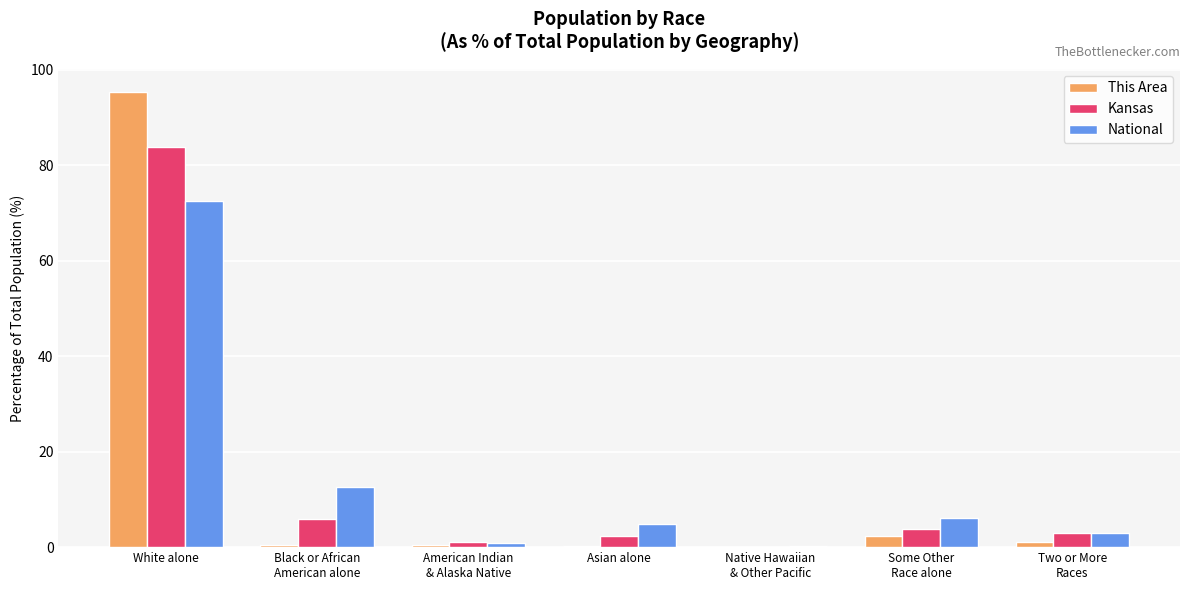

At which category does the chart reach its peak across all series?

White alone